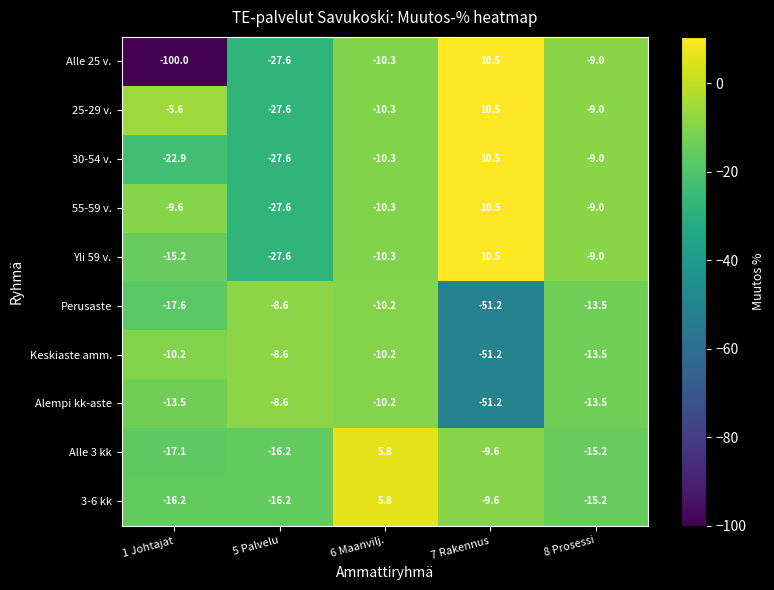

What is the sum of all Alle 3 kk values?

-52.3